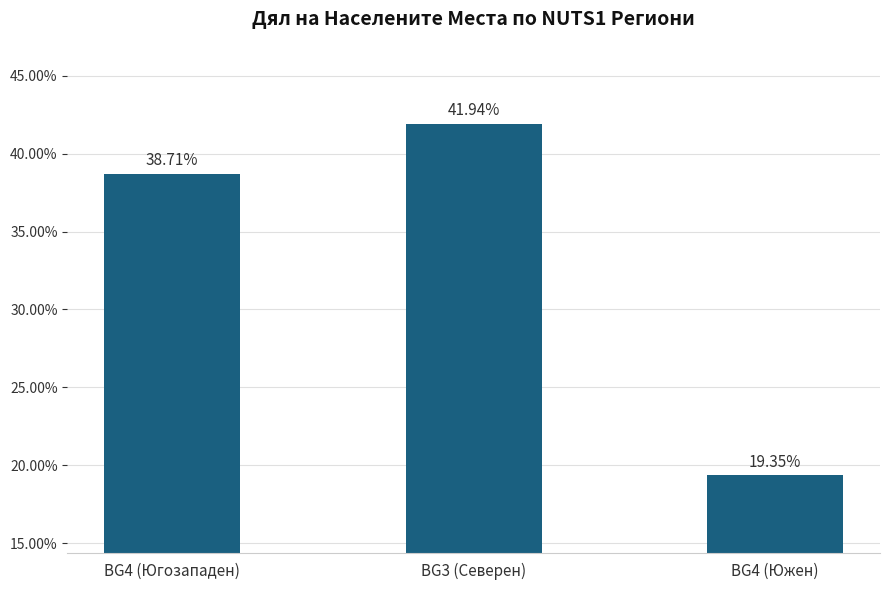

What is the difference between the values at BG4 (Югозападен) and BG4 (Южен)?

19.4